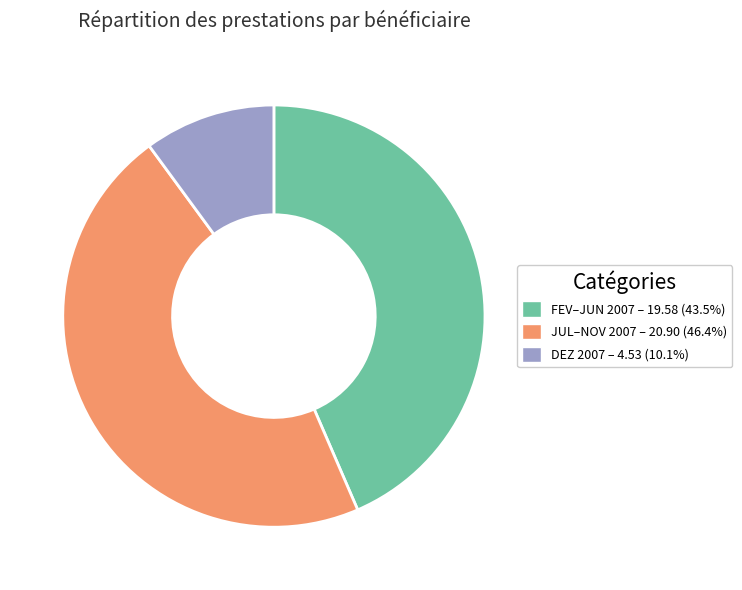

Count the number of slices in the pie.

3